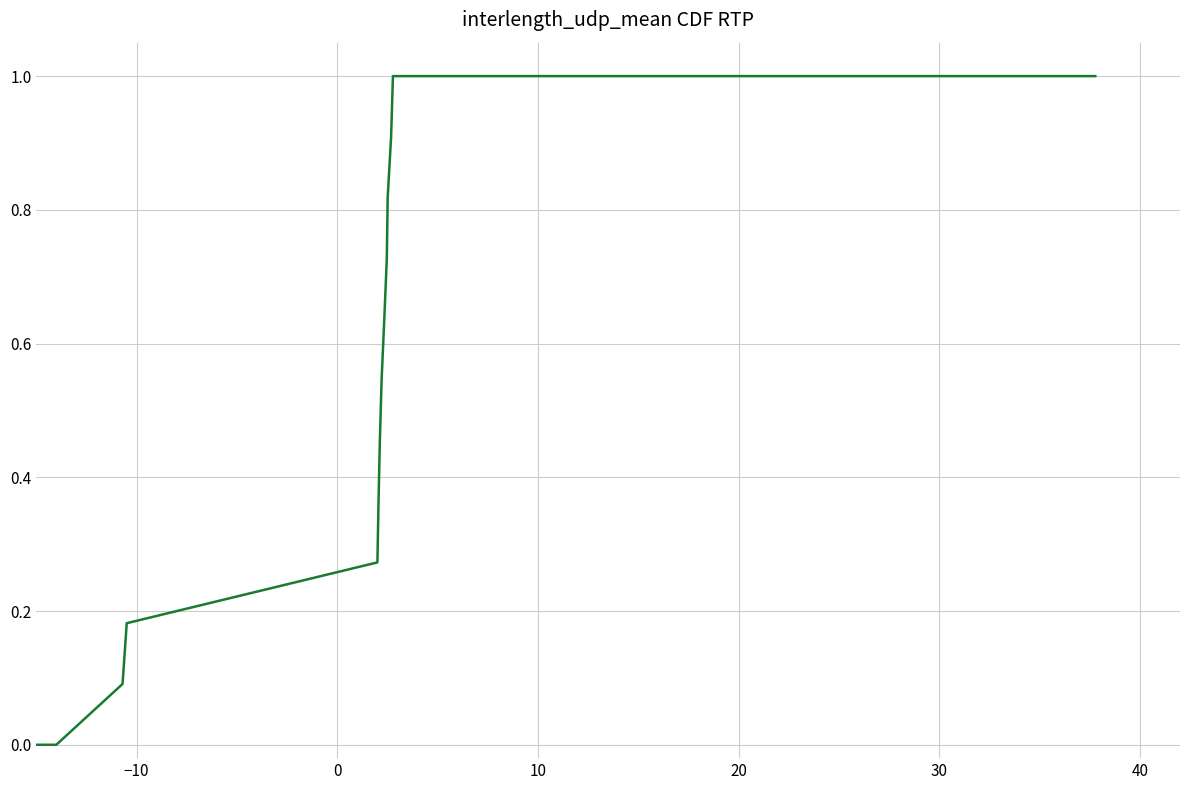

Count the number of categories in the chart.

15